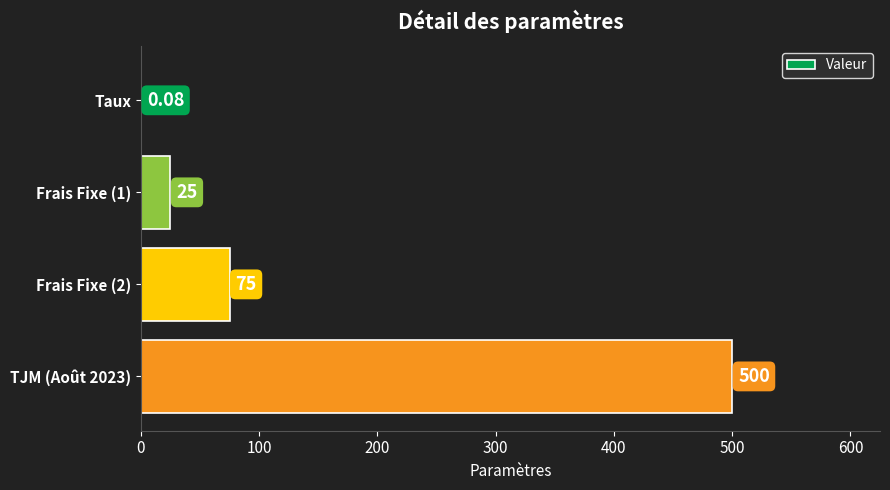

Between Frais Fixe (2) and Frais Fixe (1), which is larger?

Frais Fixe (2)